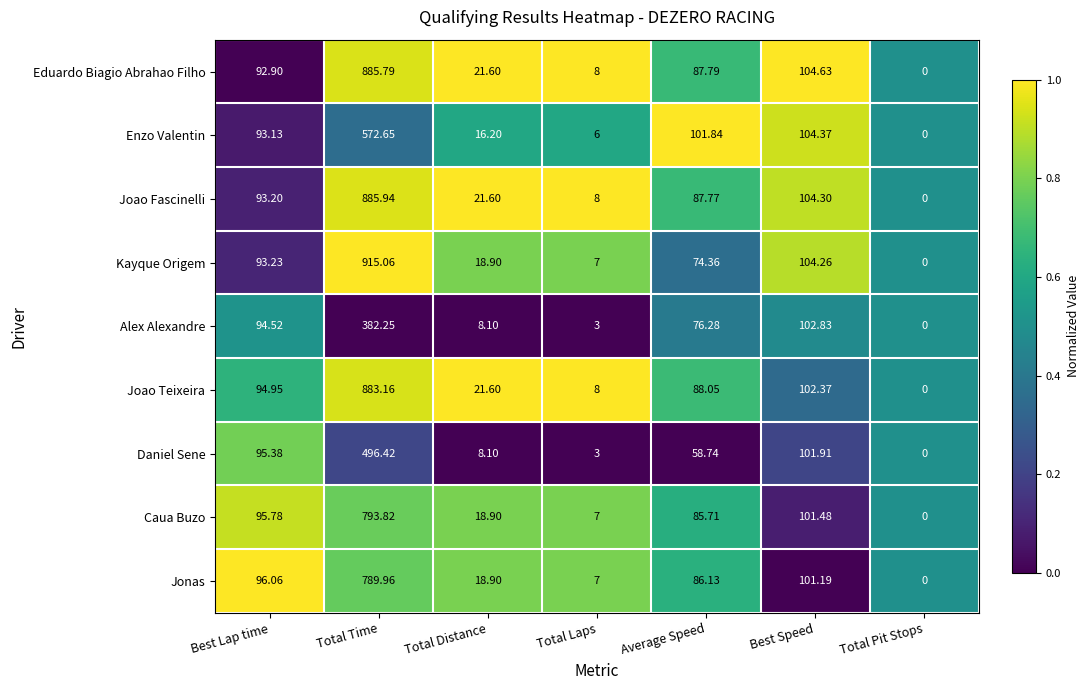

Which series has the largest total across all categories?

Kayque Origem